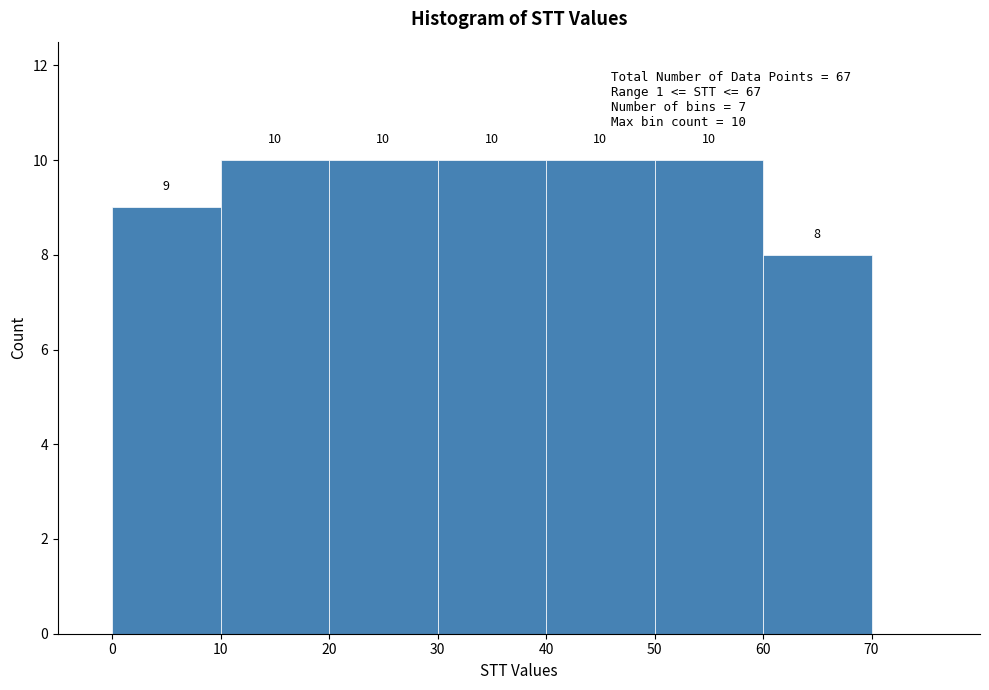

Reading left to right, transcribe this chart: for each bar, give the range it covers on the x-axis and its height.

0 to 10: 9
10 to 20: 10
20 to 30: 10
30 to 40: 10
40 to 50: 10
50 to 60: 10
60 to 70: 8